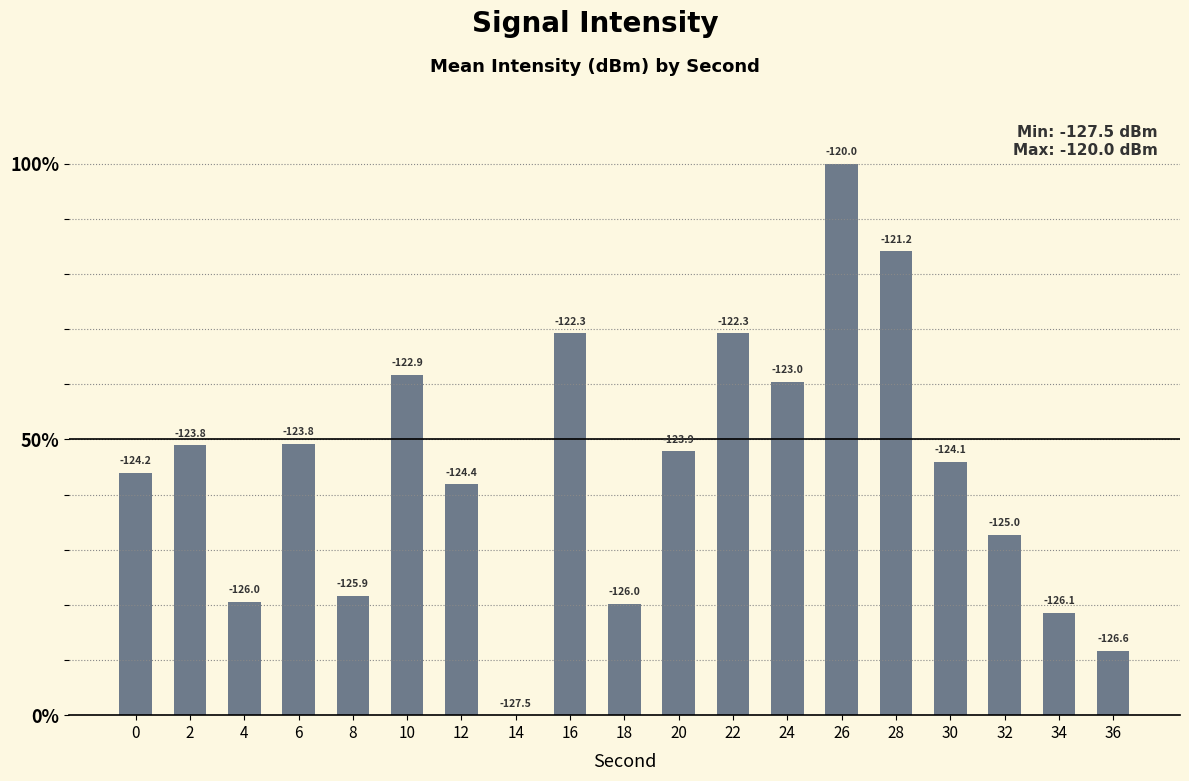

What is the greatest value displayed?

100.0